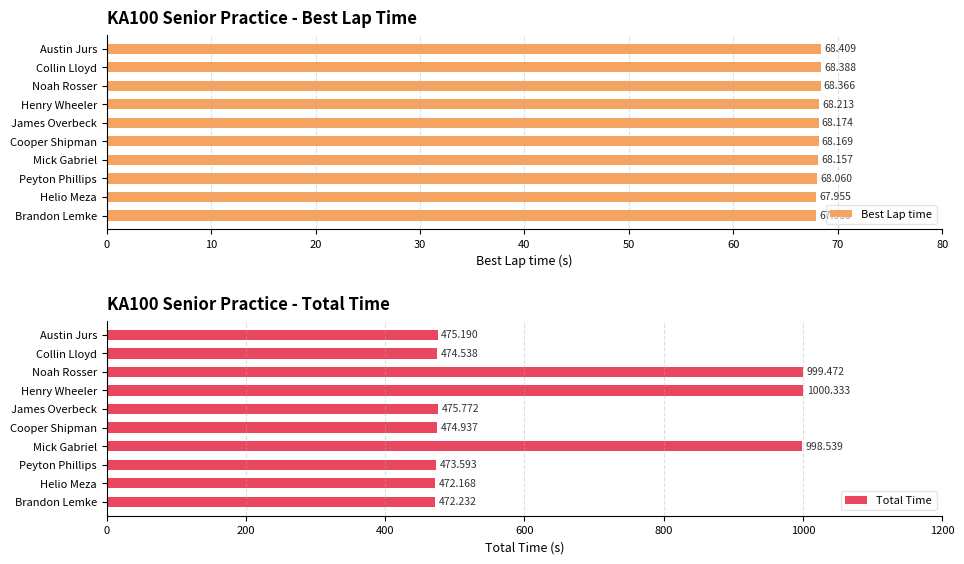

Where is Best Lap time nearest to the value 68?

Helio Meza